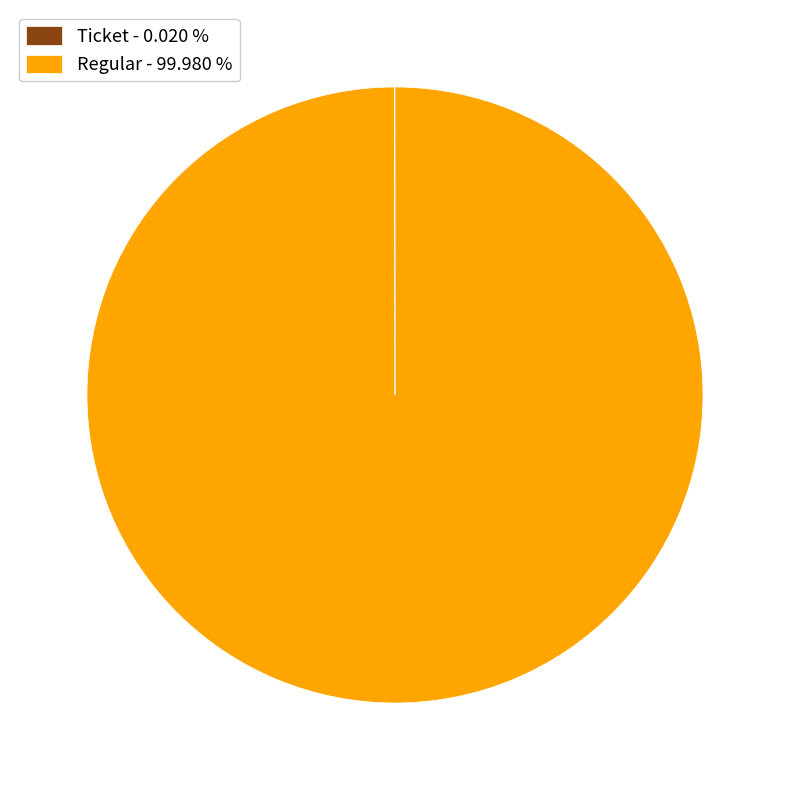

Is there a majority slice in this chart?

Yes